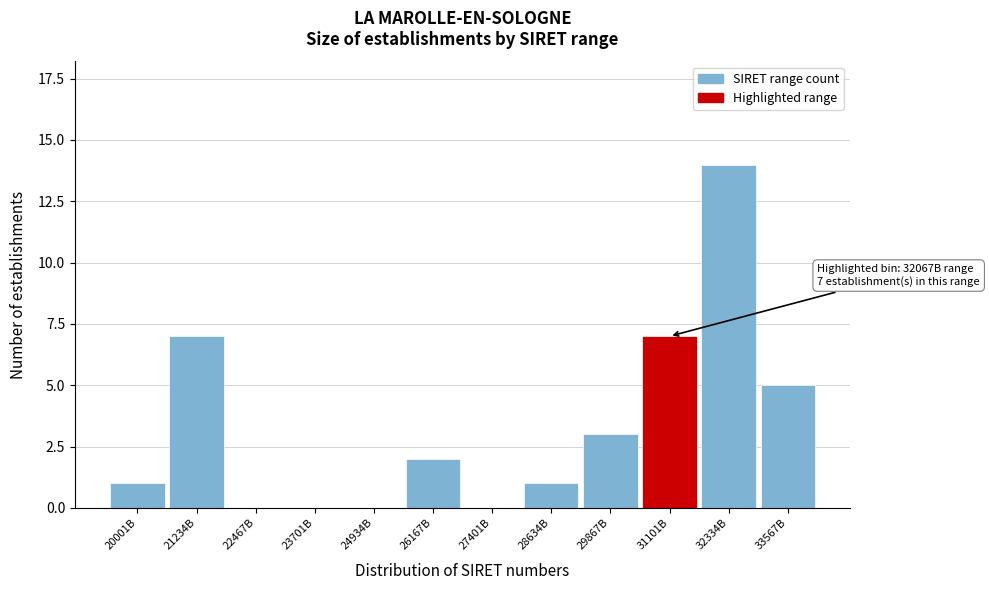

Reading left to right, list all the values displayed in this chart.

20001B=1	21234B=7	22467B=0	23701B=0	24934B=0	26167B=2	27401B=0	28634B=1	29867B=3	31101B=7	32334B=14	33567B=5